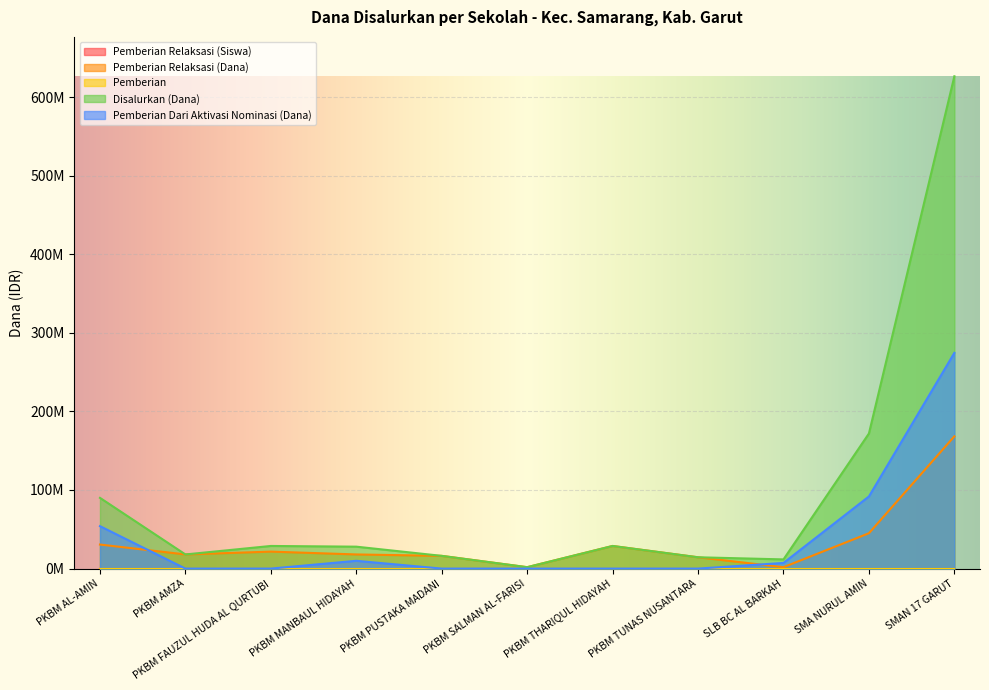

How many data points in Pemberian Relaksasi (Dana) are above 18000000?

5